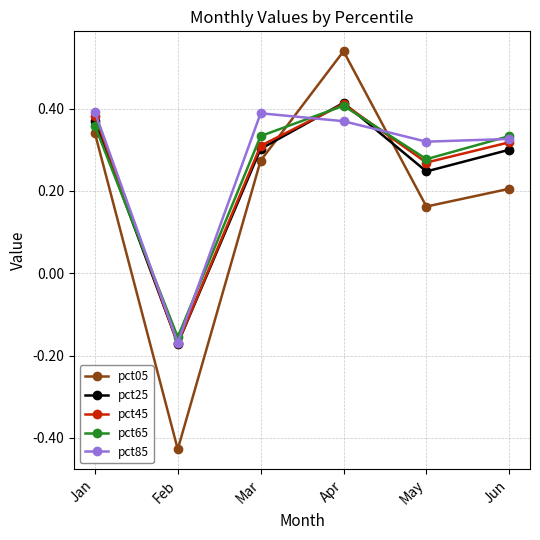

At which category does the chart reach its peak across all series?

Apr